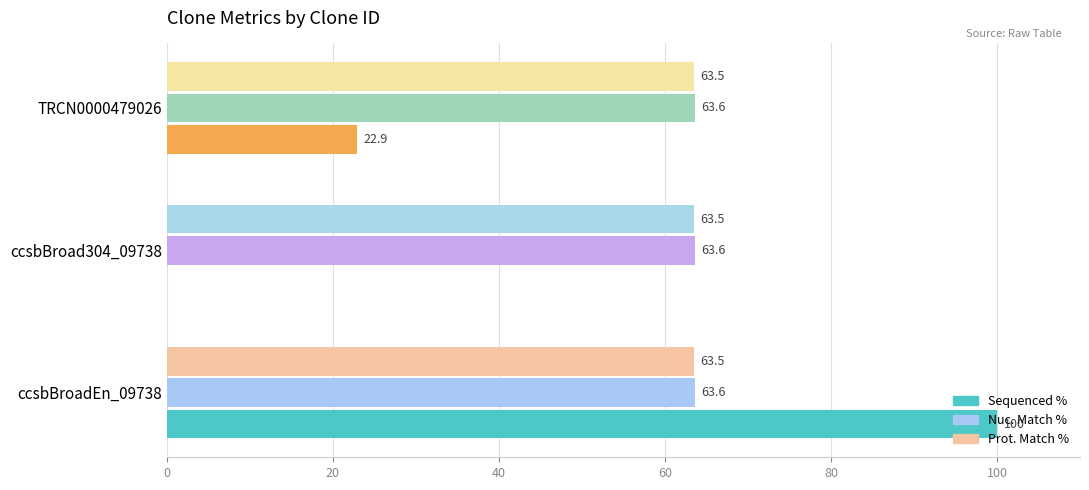

The Nuc. Match % series shows 105.9 at TRCN0000479026. True or false?

False